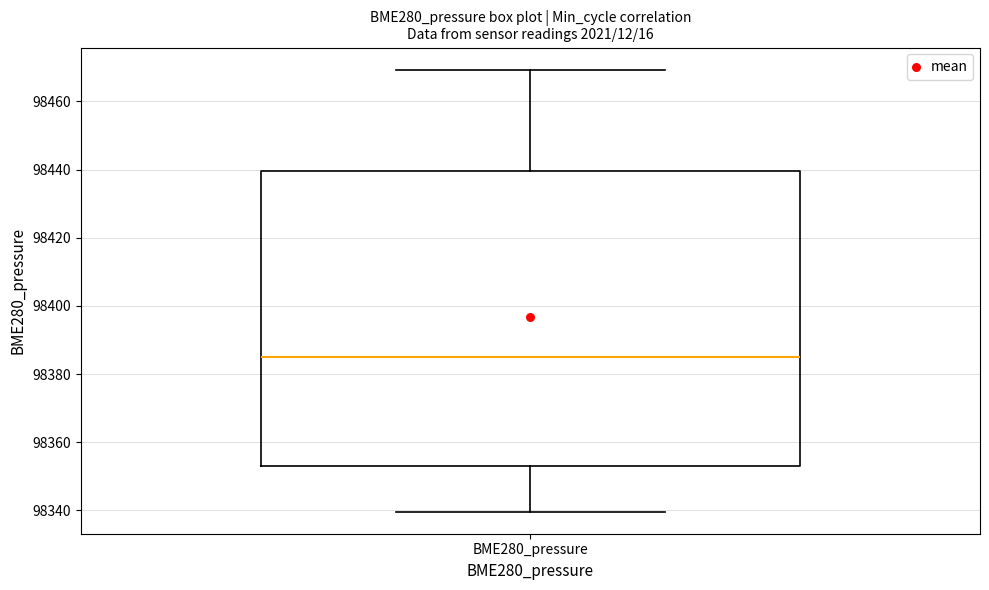

Transcribe this box plot: give where the median line is, the range the box spans, and where the two whiskers end, as read against the y-axis. The values are not printed on the chart, so give them approximately, as read against the axis.

median 98384, box 98352 to 98440, whiskers 98340 to 98470